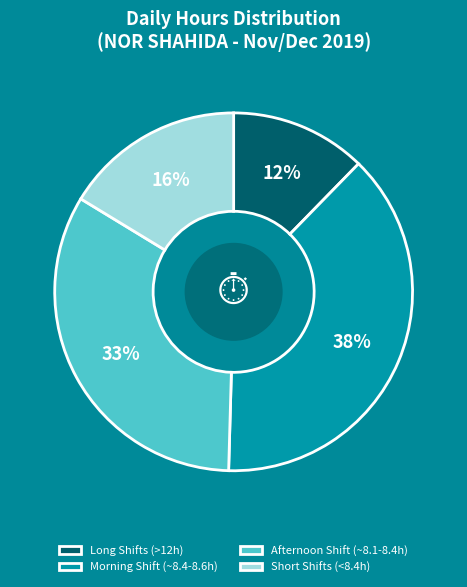

True or false: Morning Shift (~8.4-8.6h) accounts for 23% of the total.

False